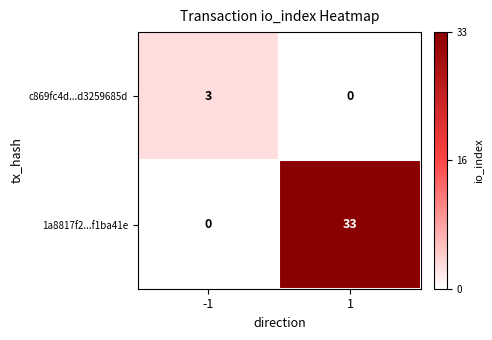

Reading left to right, list all the values displayed in this chart.

c869fc4d...d3259685d: -1=3	1=0
1a8817f2...f1ba41e: -1=0	1=33